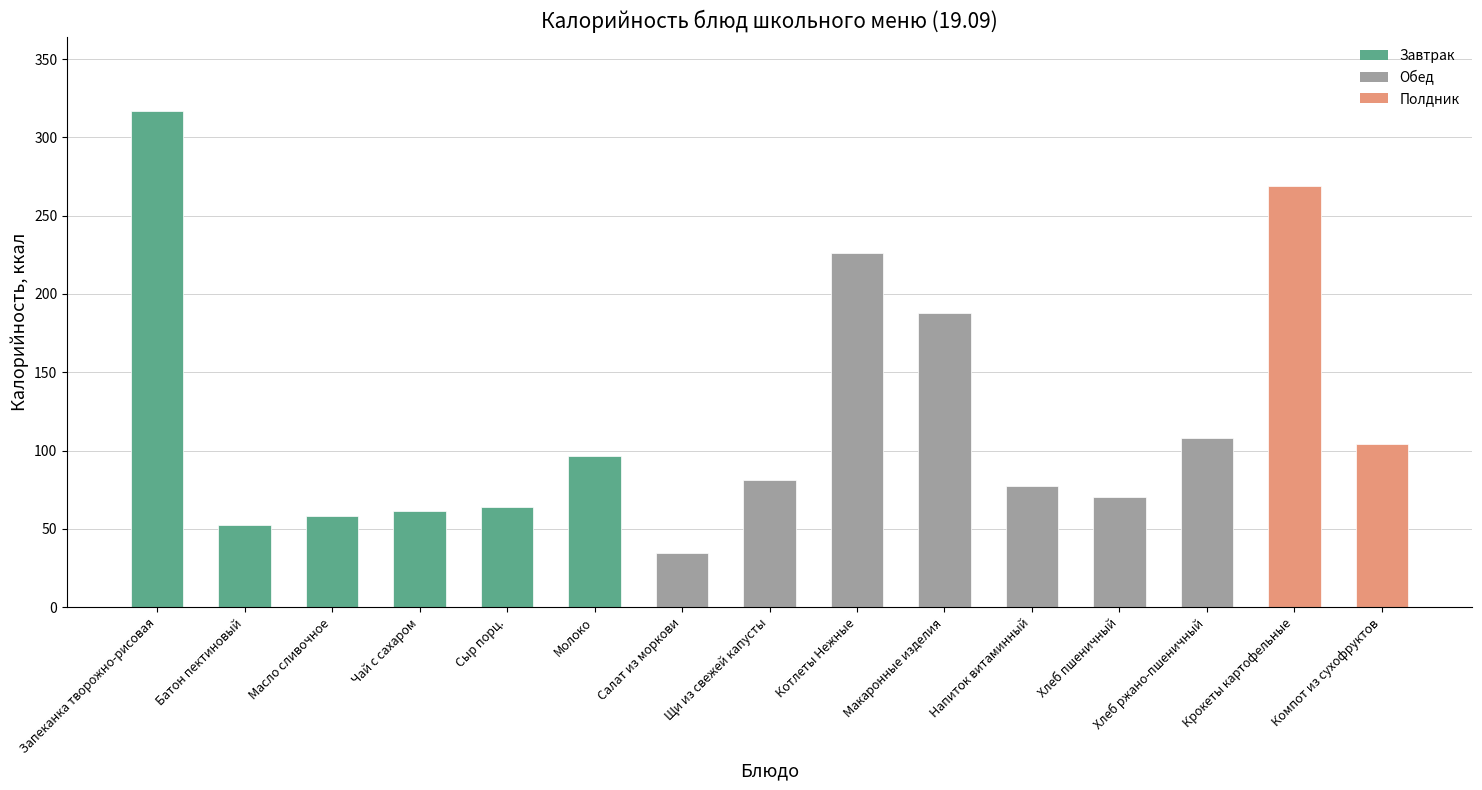

Count the number of values greater than 81.

8